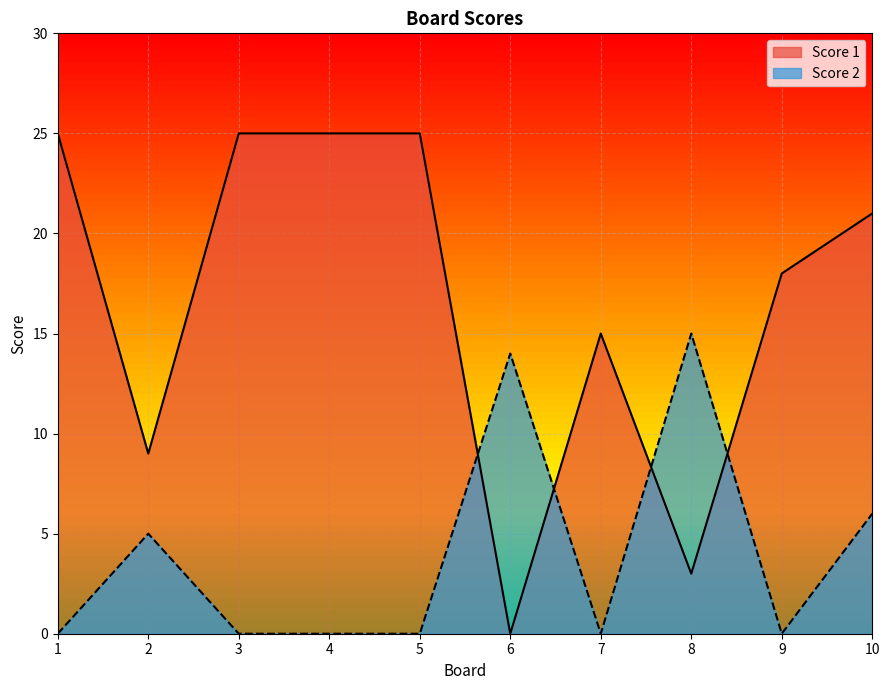

Is it true that Score 1 equals 4 at 8?

False